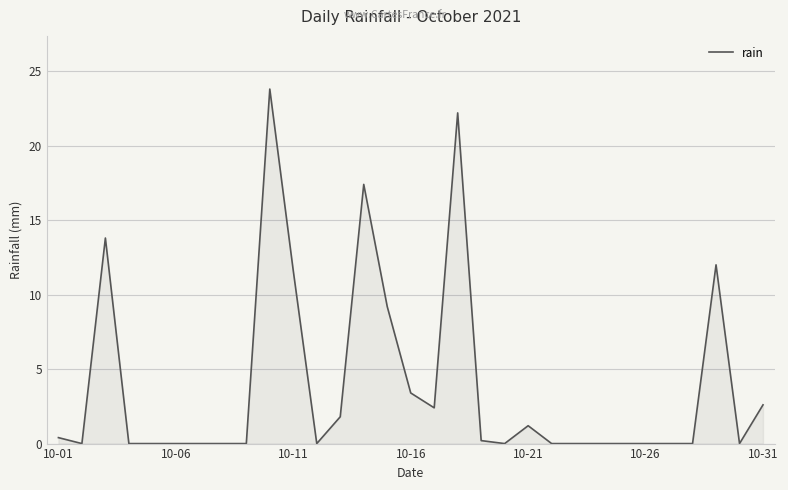

What is the maximum value shown in the chart?

23.8